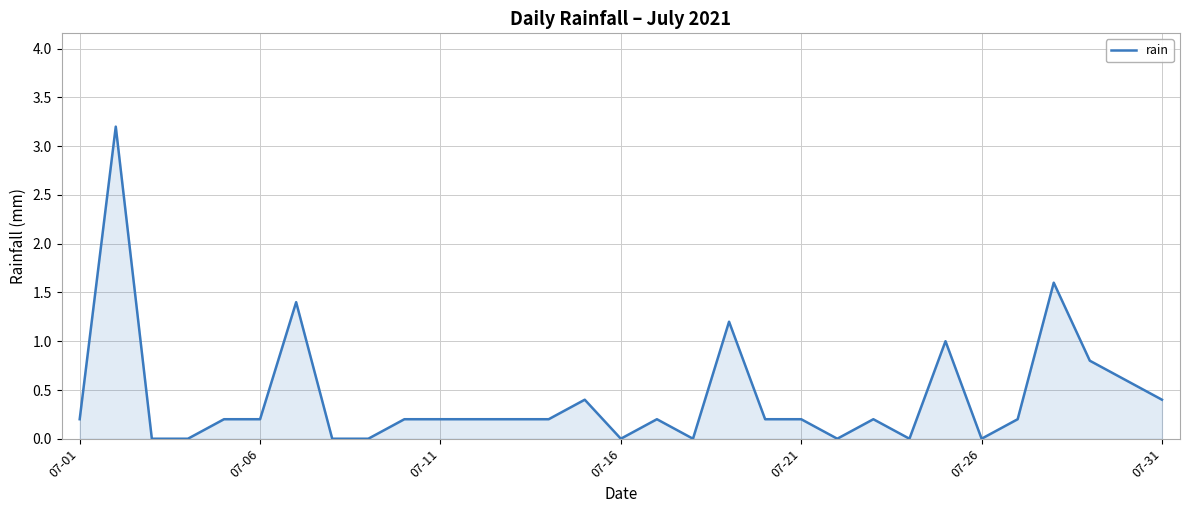

What is the greatest value displayed?

3.2